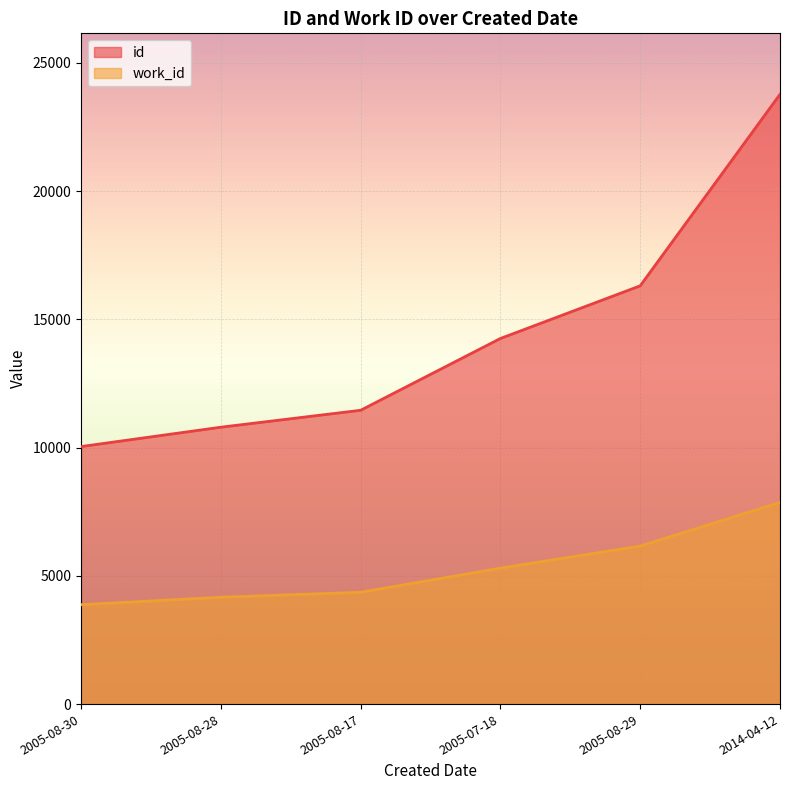

True or false: work_id has more than 2 interior local peaks.

False